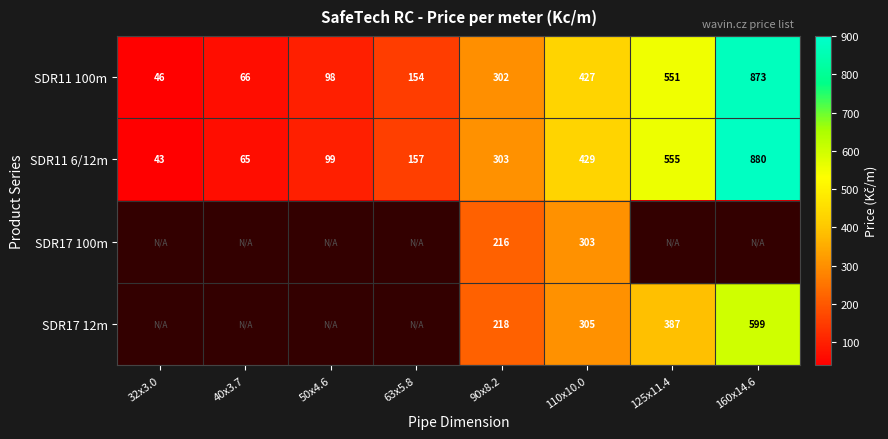

Is the value of SDR11 6/12m at 110x10.0 greater than the value of SDR17 12m at 90x8.2?

Yes